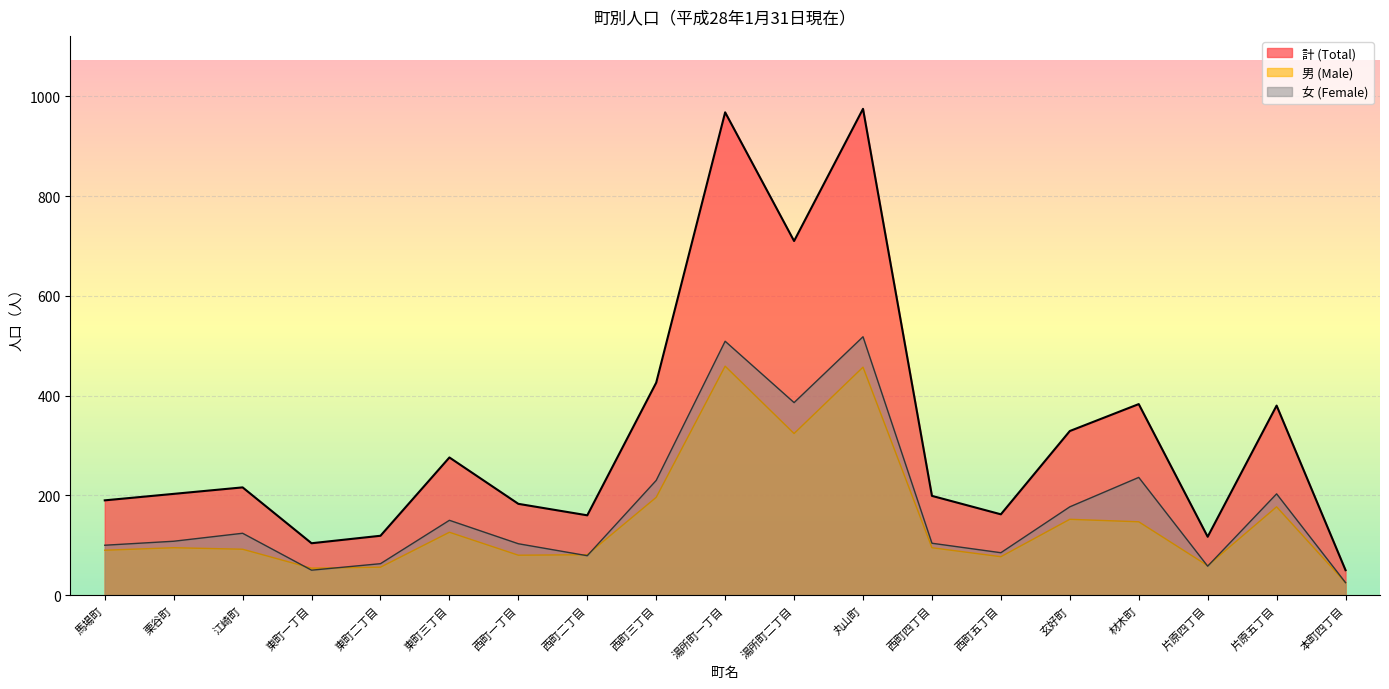

What is the spread (max minus min) of values at 本町四丁目?

25